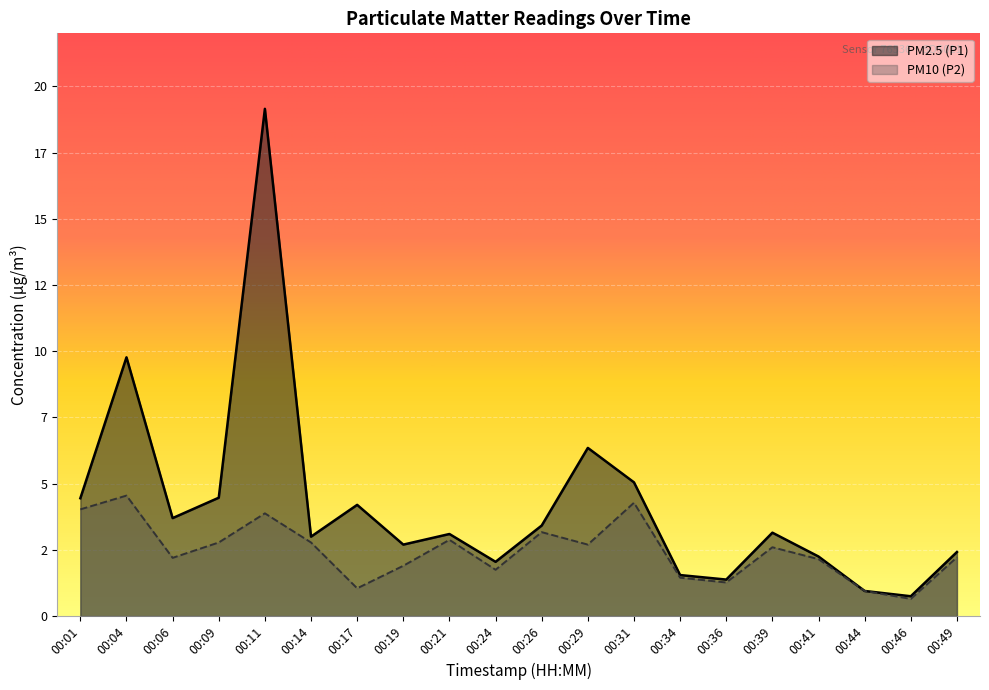

True or false: PM2.5 (P1) and PM10 (P2) cross at least once.

False